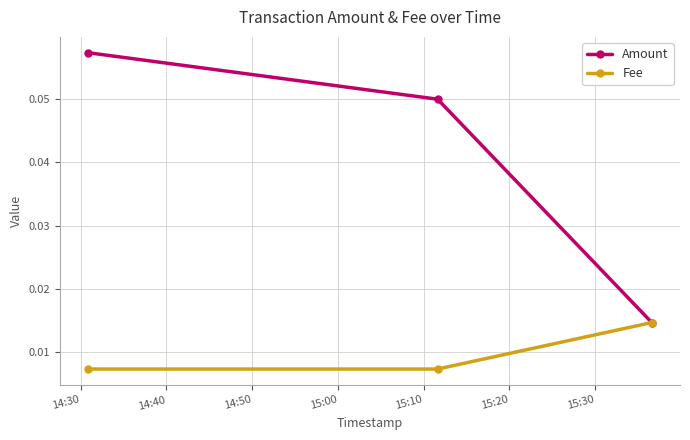

Which series has the largest total across all categories?

Amount